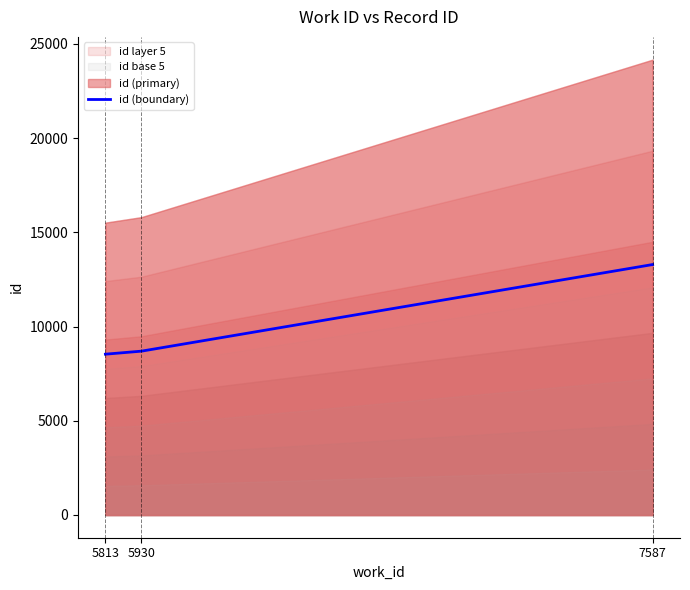

The chart shows a value of 8695.0 at 5930. True or false?

True